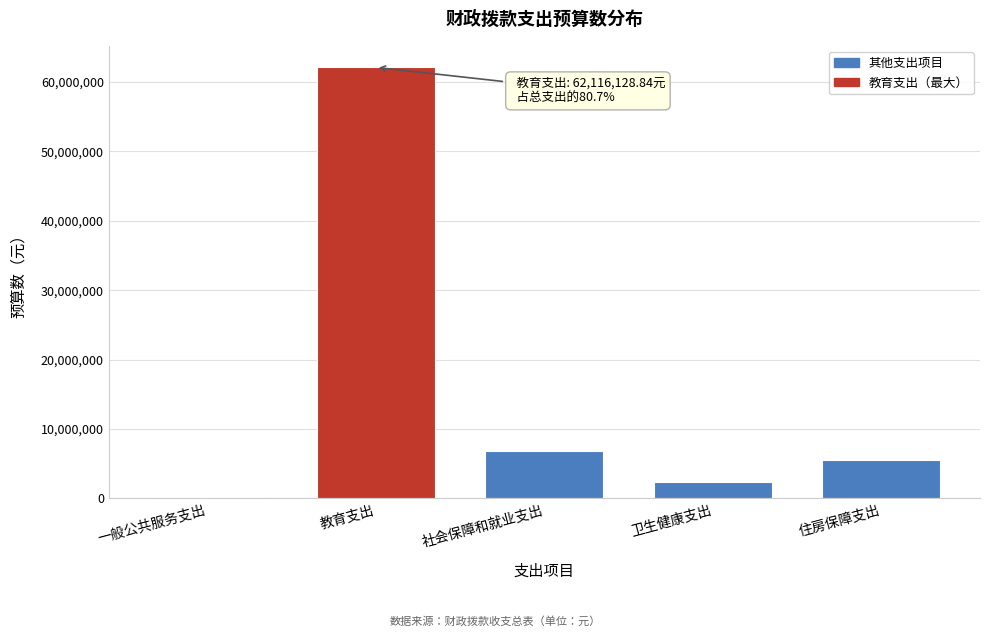

Reading left to right, extract all data points from this chart.

240426.0	62116128.8	6764440.0	2293935.0	5516785.0